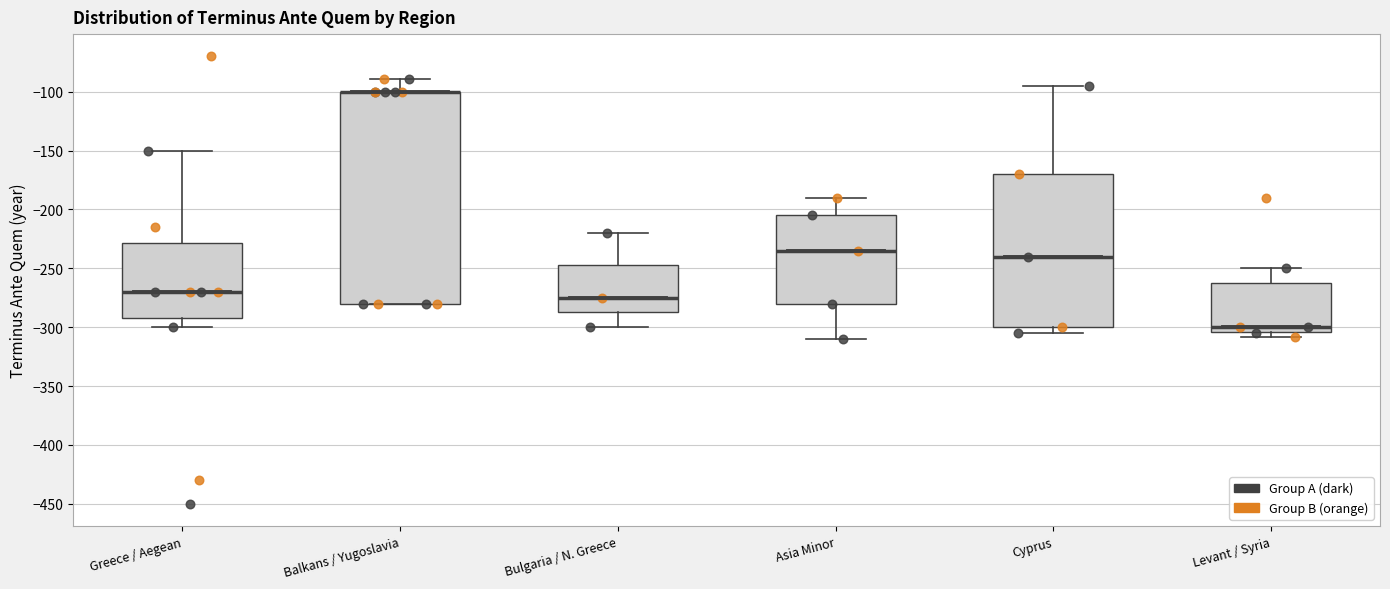

Which box is the tallest, from its lower edge to its upper edge?

Balkans / Yugoslavia